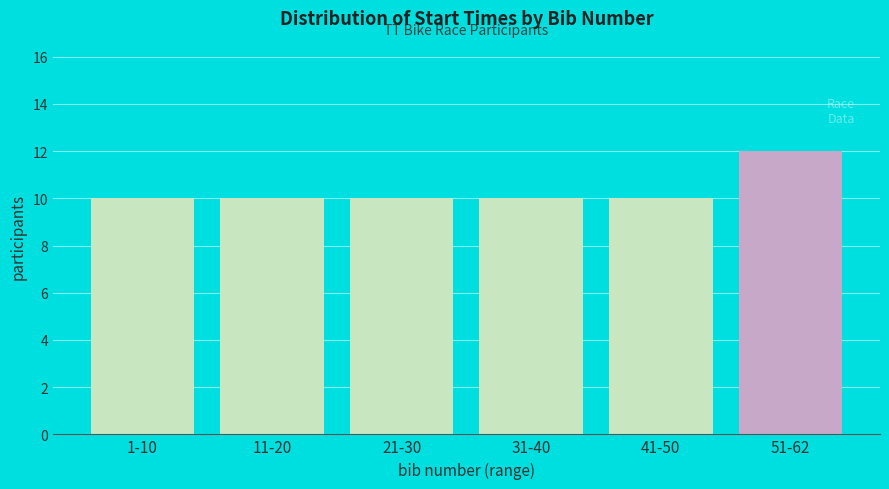

Reading left to right, extract all data points from this chart.

10	10	10	10	10	12